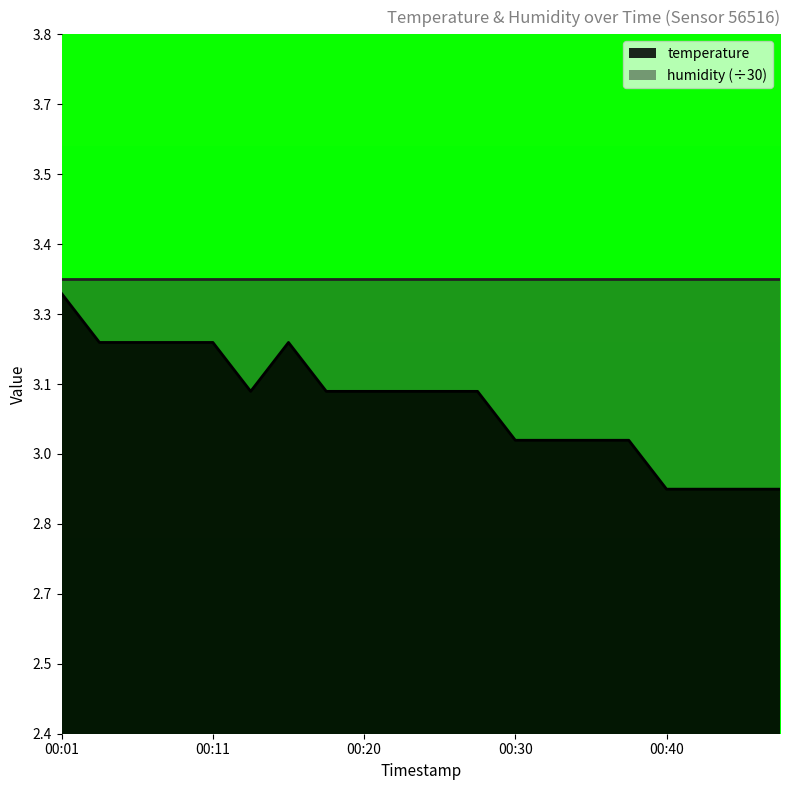

What is the sum of all values?

61.5